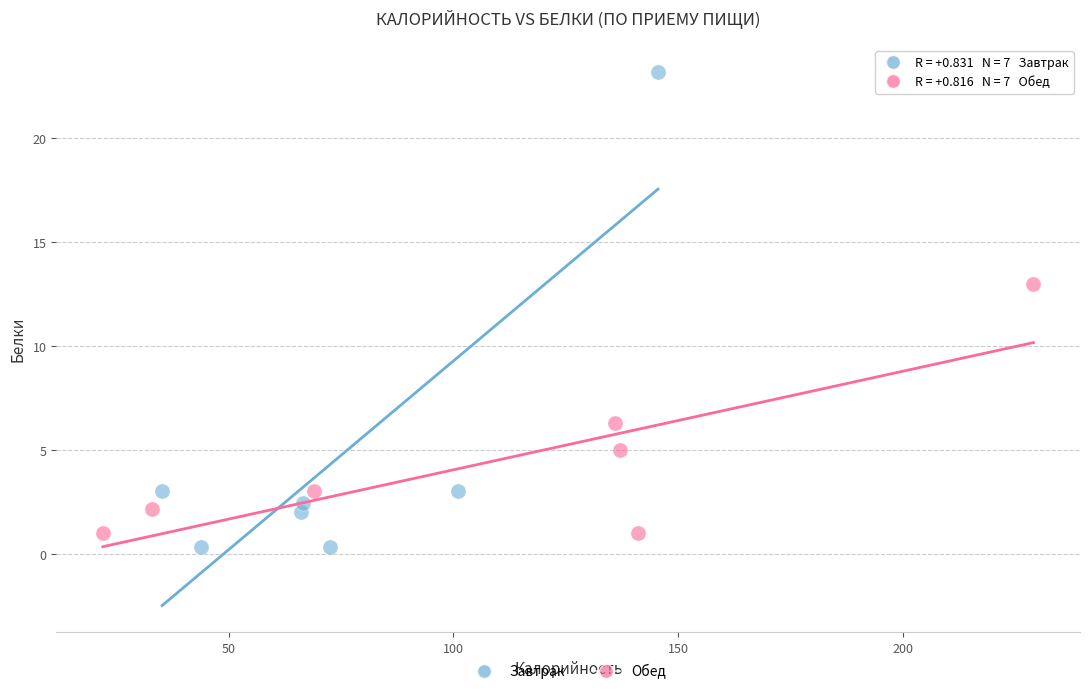

What are all the series names shown in the legend?

Завтрак, Обед